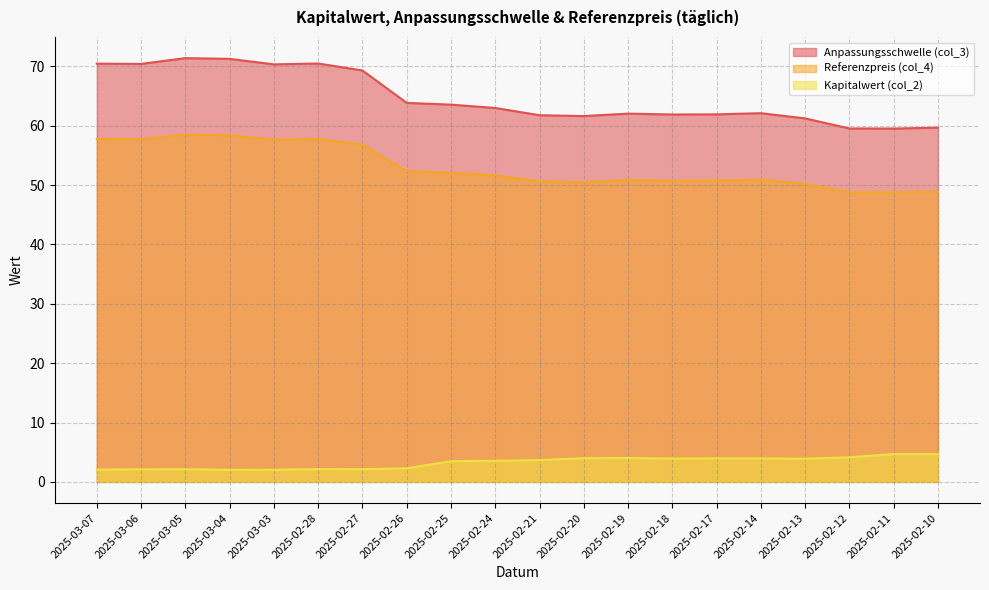

Does the chart display data point markers on the line(s)?

No